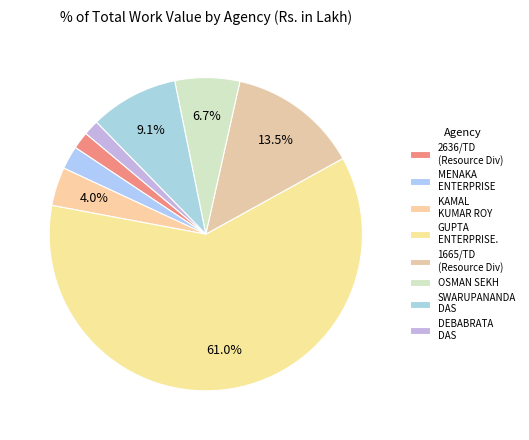

To the nearest percent, what is the average slice percentage?

12%